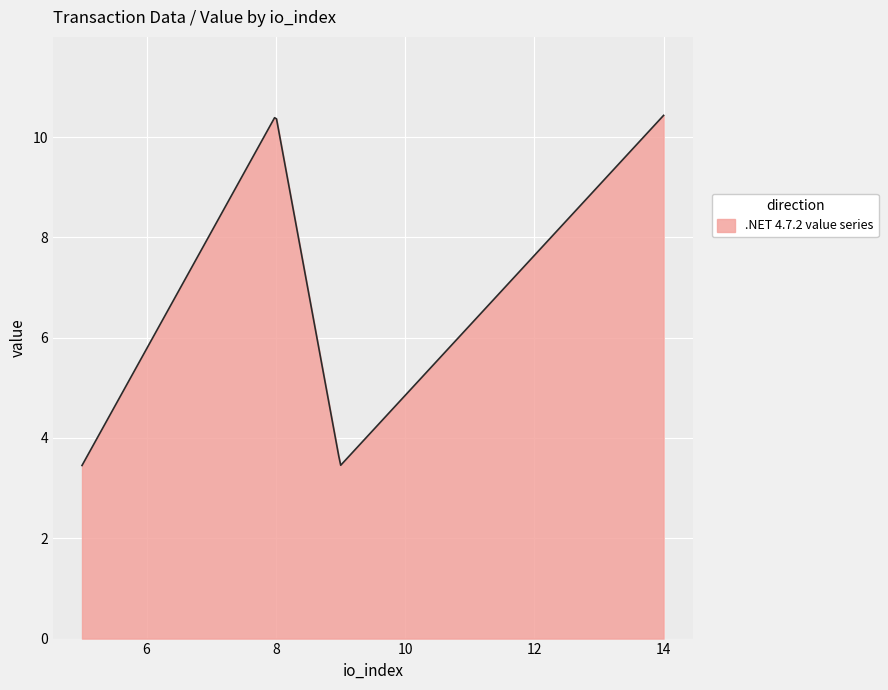

How many lines are shown in the chart?

1